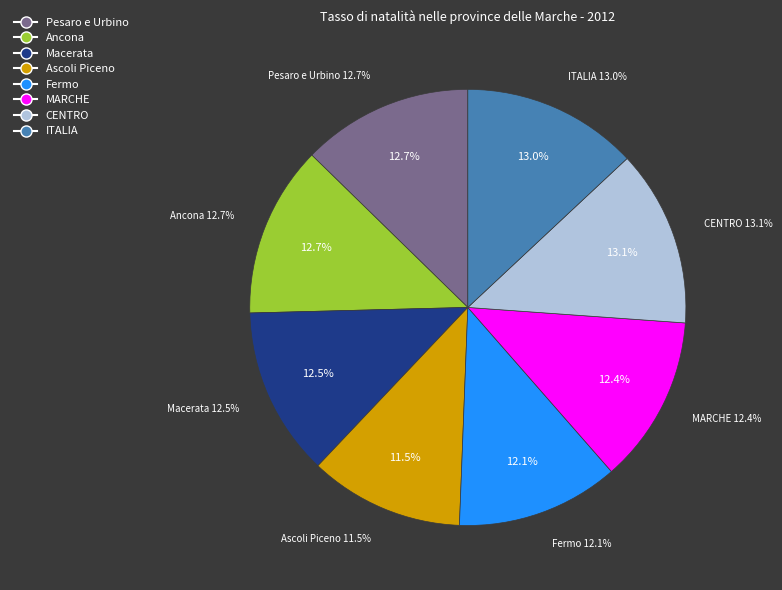

Which has a higher value, Macerata or Ancona?

Ancona